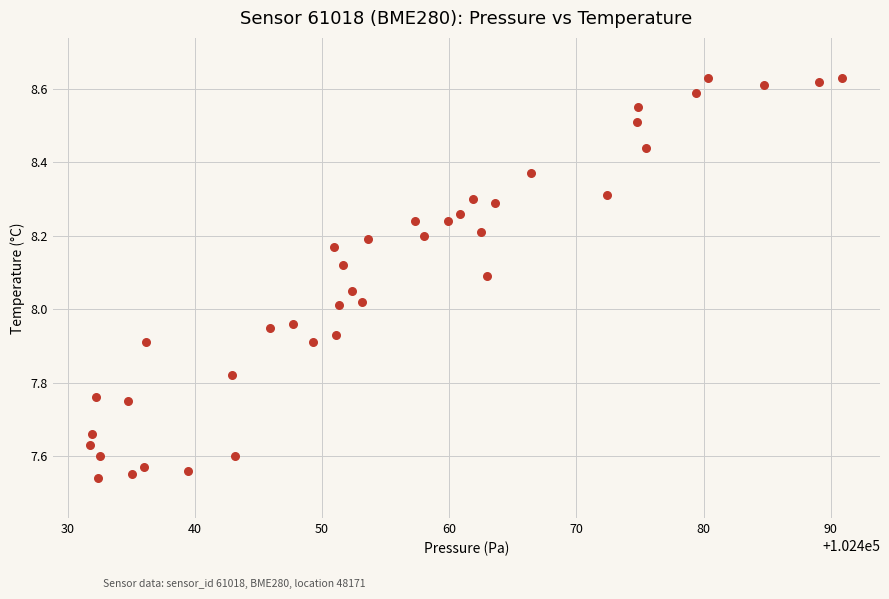

What is the range of Y values (max minus min)?

1.1